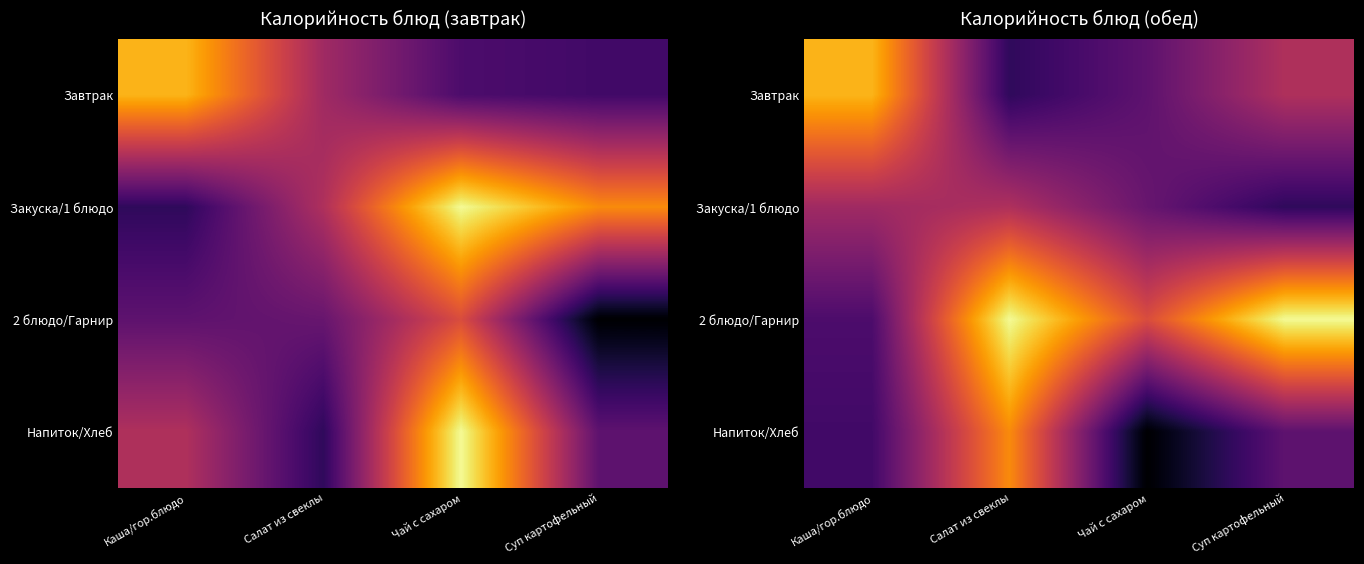

Rank the series at Салат из свеклы from highest to lowest value.

2 блюдо/Гарнир, Напиток/Хлеб, Закуска/1 блюдо, Завтрак